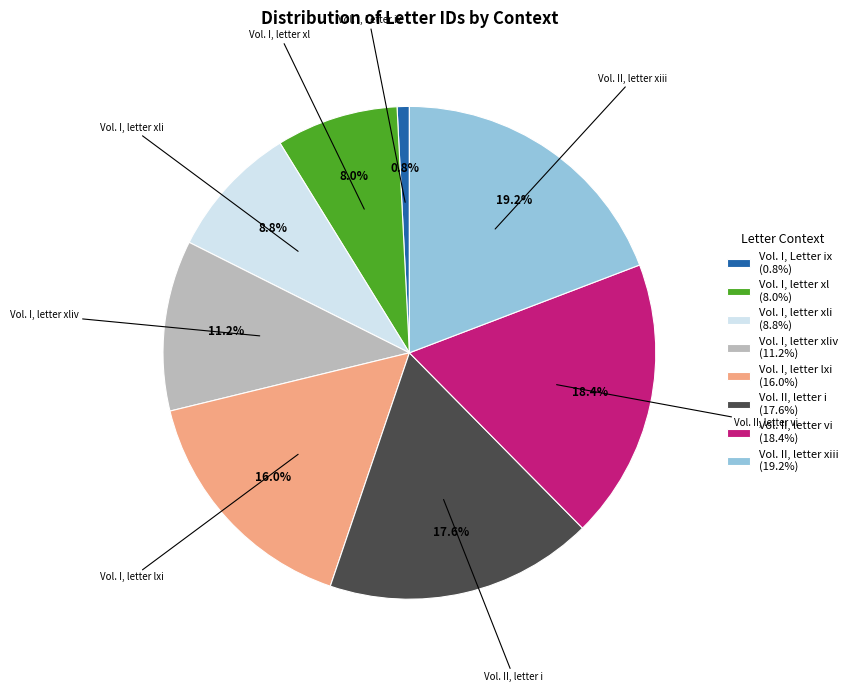

What is the smallest slice in the pie chart?

Vol. I, Letter ix (0.8%)